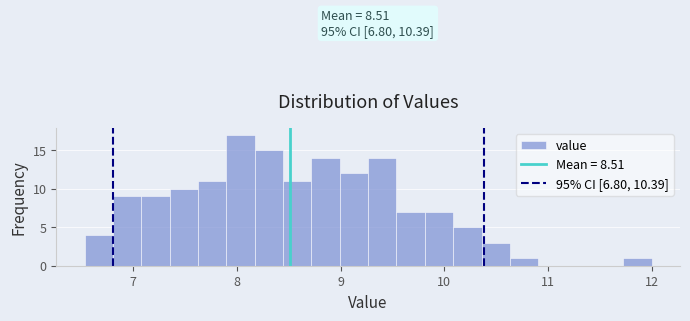

Around what value on the x-axis is the tallest bar? Give the approximate position of its centre, as read against the axis.

8.0